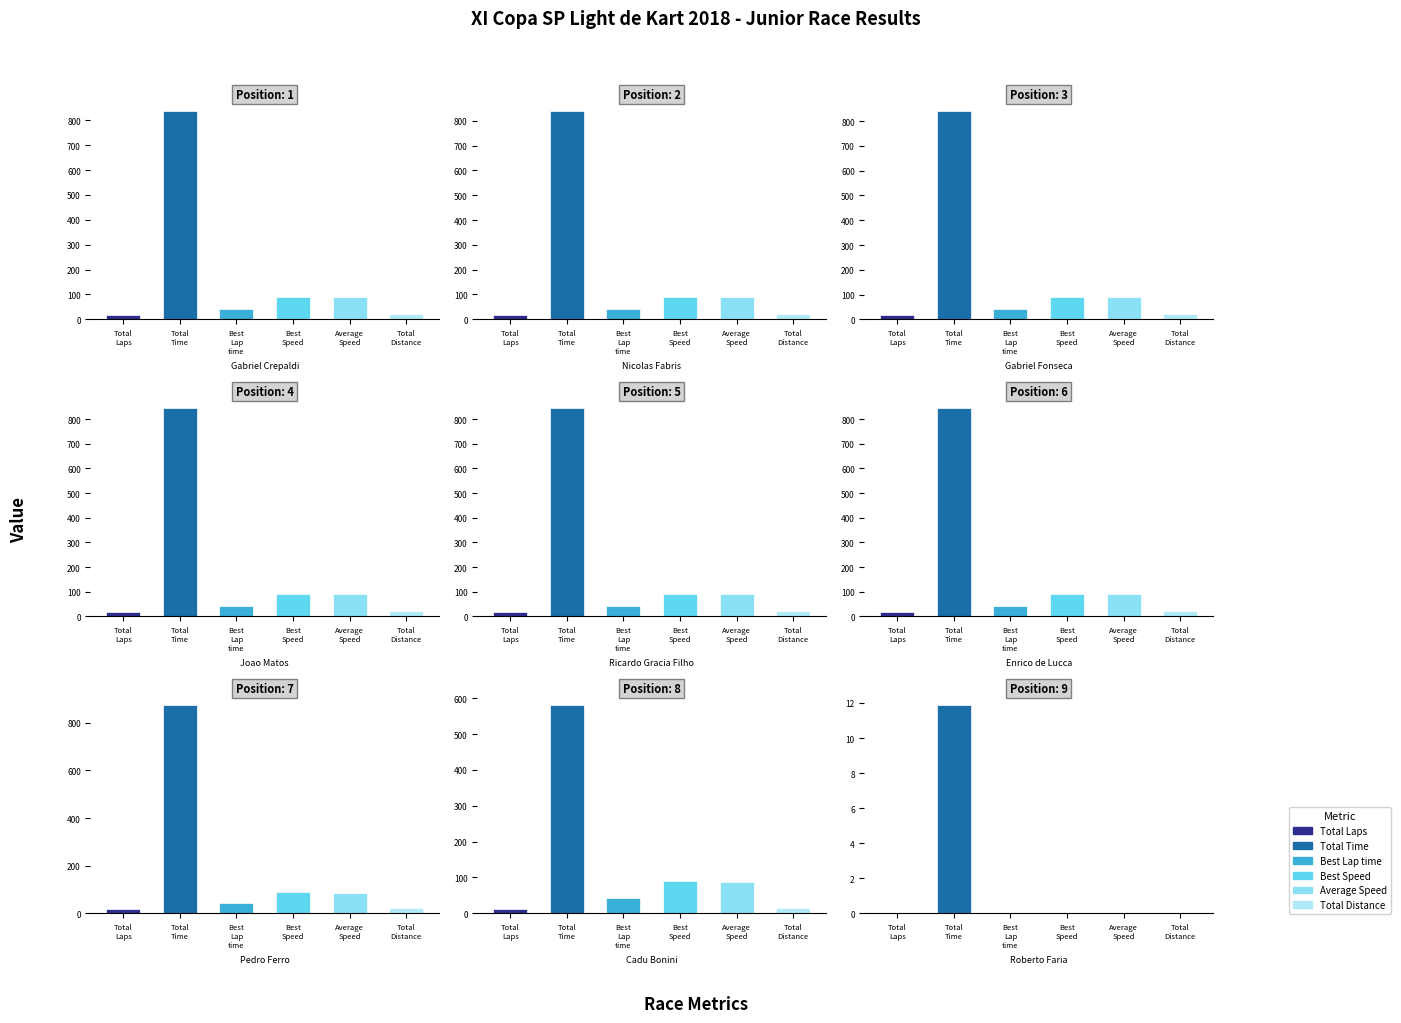

Reading left to right, transcribe all the data shown in this chart.

Total Laps: Total Laps=19.0	Total Time=19.0	Best Lap time=19.0	Best Speed=19.0	Average Speed=19.0	Total Distance=19.0	6=19.0	7=13.0	8=0.0
Total Time: Total Laps=836.1	Total Time=837.5	Best Lap time=839.4	Best Speed=843.1	Average Speed=843.4	Total Distance=843.7	6=872.7	7=580.0	8=11.9
Best Lap time: Total Laps=43.3	Total Time=43.3	Best Lap time=43.3	Best Speed=43.2	Average Speed=43.2	Total Distance=43.0	6=43.6	7=43.6	8=0.0
Best Speed: Total Laps=91.5	Total Time=91.5	Best Lap time=91.5	Best Speed=91.7	Average Speed=91.8	Total Distance=92.1	6=90.8	7=90.9	8=0.0
Average Speed: Total Laps=90.0	Total Time=89.8	Best Lap time=89.6	Best Speed=89.2	Average Speed=89.2	Total Distance=89.2	6=86.2	7=88.8	8=0.0
Total Distance: Total Laps=20.9	Total Time=20.9	Best Lap time=20.9	Best Speed=20.9	Average Speed=20.9	Total Distance=20.9	6=20.9	7=14.3	8=0.0